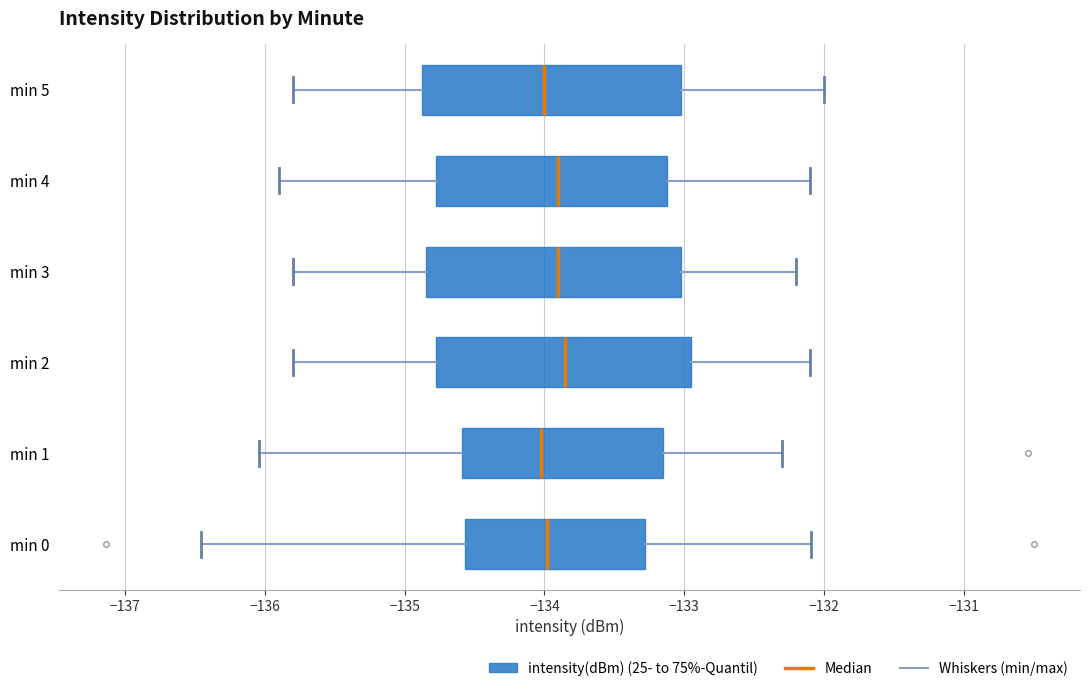

Where does the median line of the box for min 0 sit on the x-axis? The values are not printed on the chart, so give them approximately, as read against the axis.

-134.0